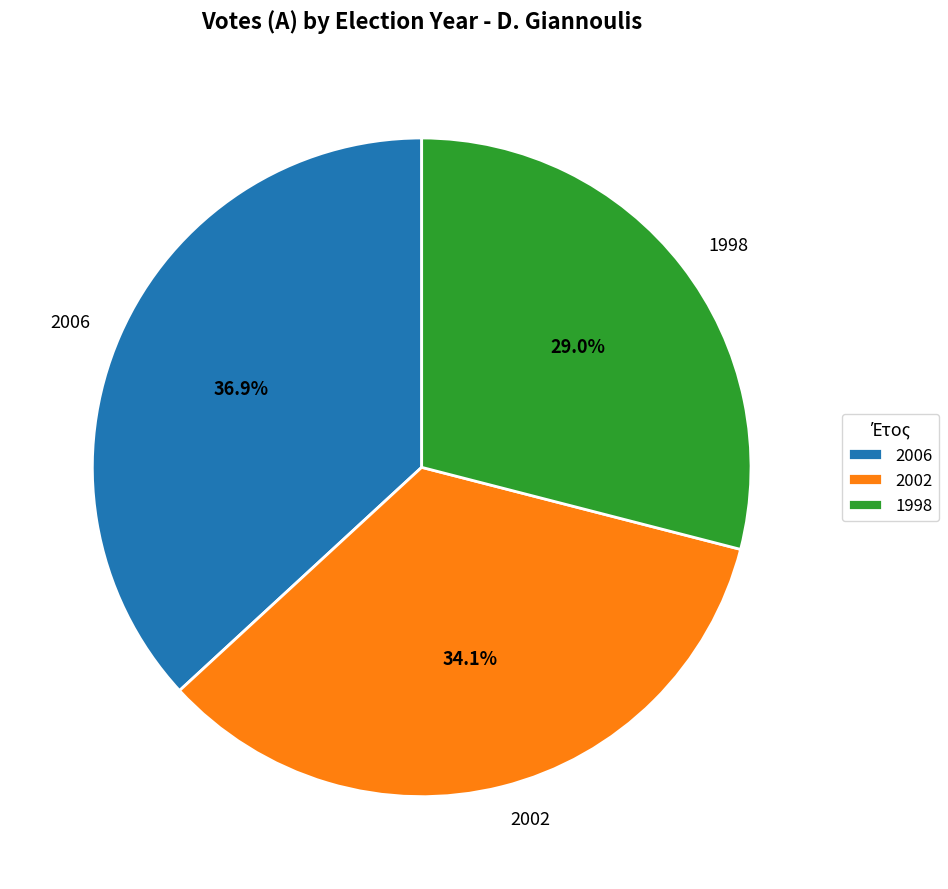

To the nearest percent, what is the difference between the largest and smallest slice percentages?

8%